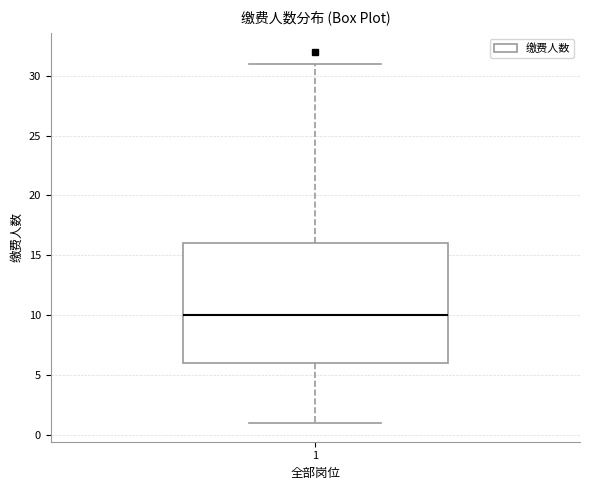

Where does the median line of the box at x = 1 sit on the y-axis? The values are not printed on the chart, so give them approximately, as read against the axis.

10